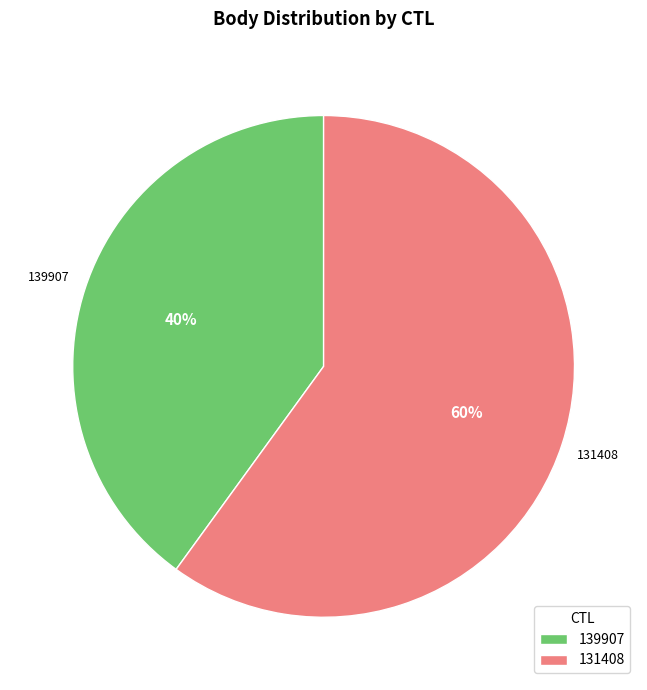

Which category has the smallest portion of the pie?

139907